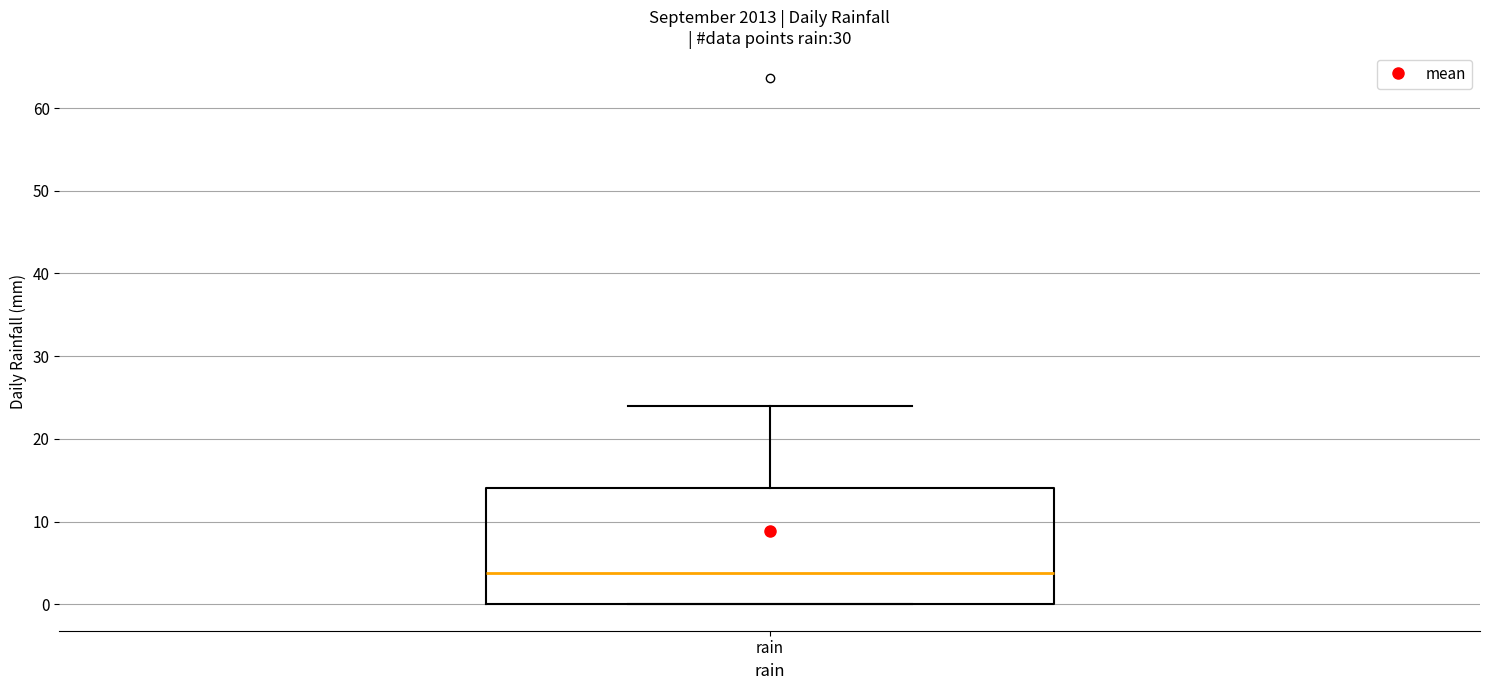

Read this box plot against the y-axis: the position of the median line, the range covered by the box, and the ends of both whiskers. The values are not printed on the chart, so give them approximately, as read against the axis.

median 4, box 0 to 14, whiskers 0 to 24